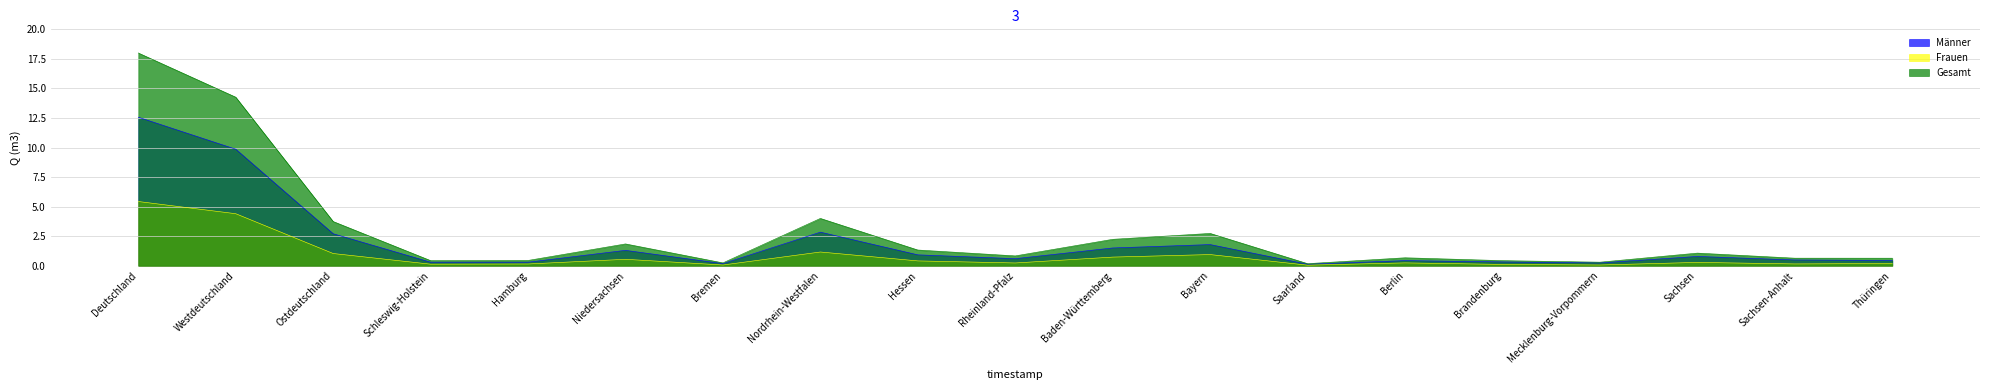

At which category is the sum across all series the highest?

Deutschland